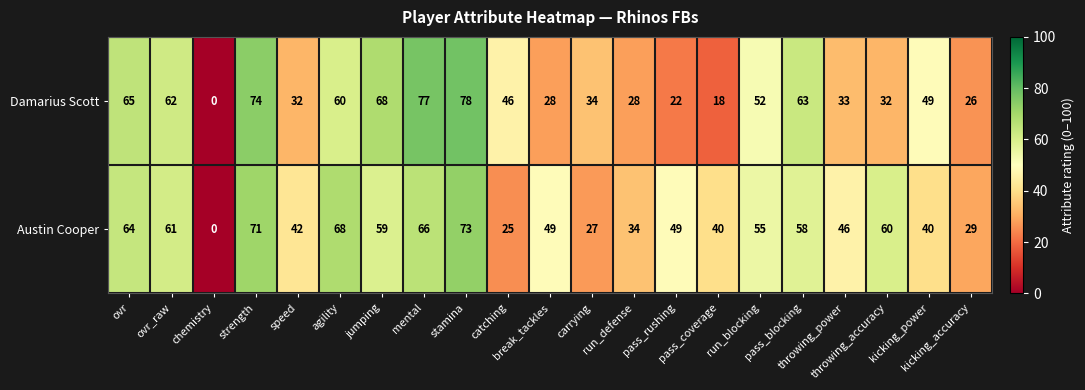

At how many categories does at least one series exceed 71?

3